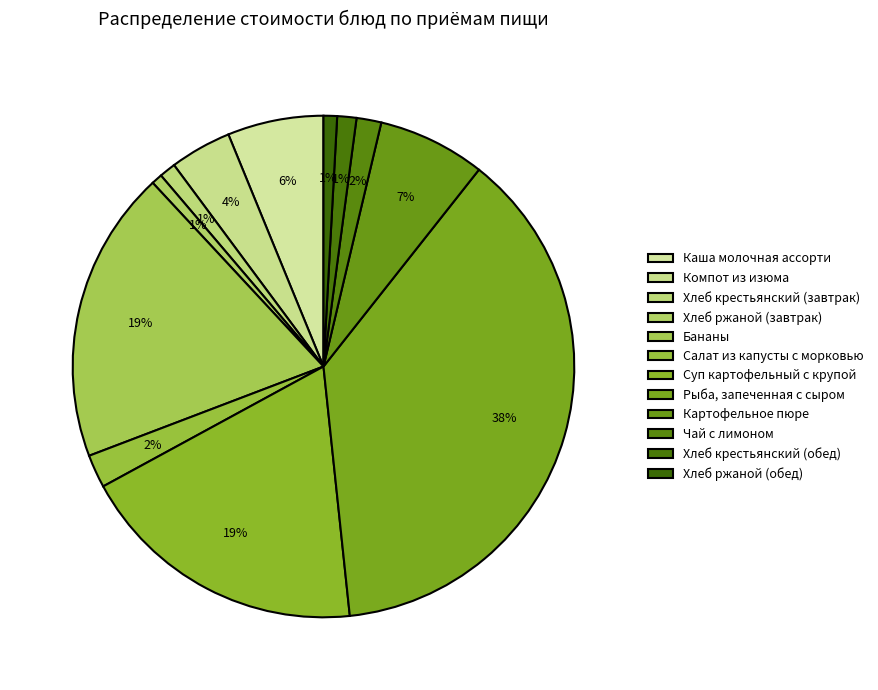

Rank the categories by value from lowest to highest.

Хлеб ржаной (завтрак), Хлеб ржаной (обед), Хлеб крестьянский (завтрак), Хлеб крестьянский (обед), Чай с лимоном, Салат из капусты с морковью, Компот из изюма, Каша молочная ассорти, Картофельное пюре, Суп картофельный с крупой, Бананы, Рыба, запеченная с сыром